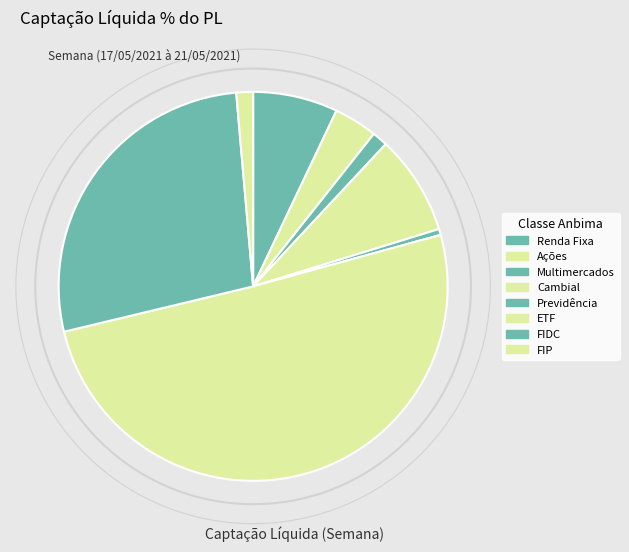

Which slice is the smallest?

Previdência